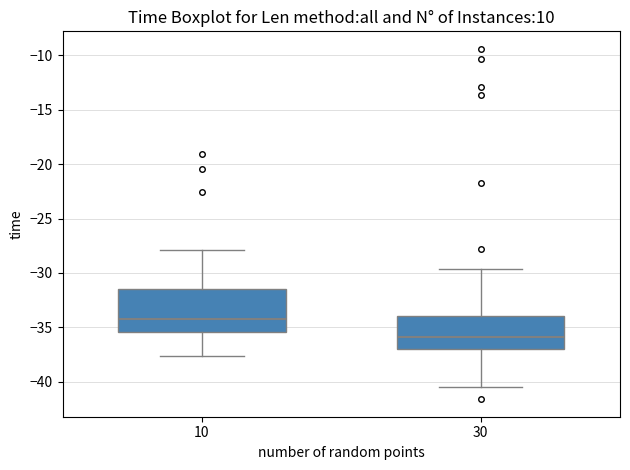

Which box is the tallest, from its lower edge to its upper edge?

10